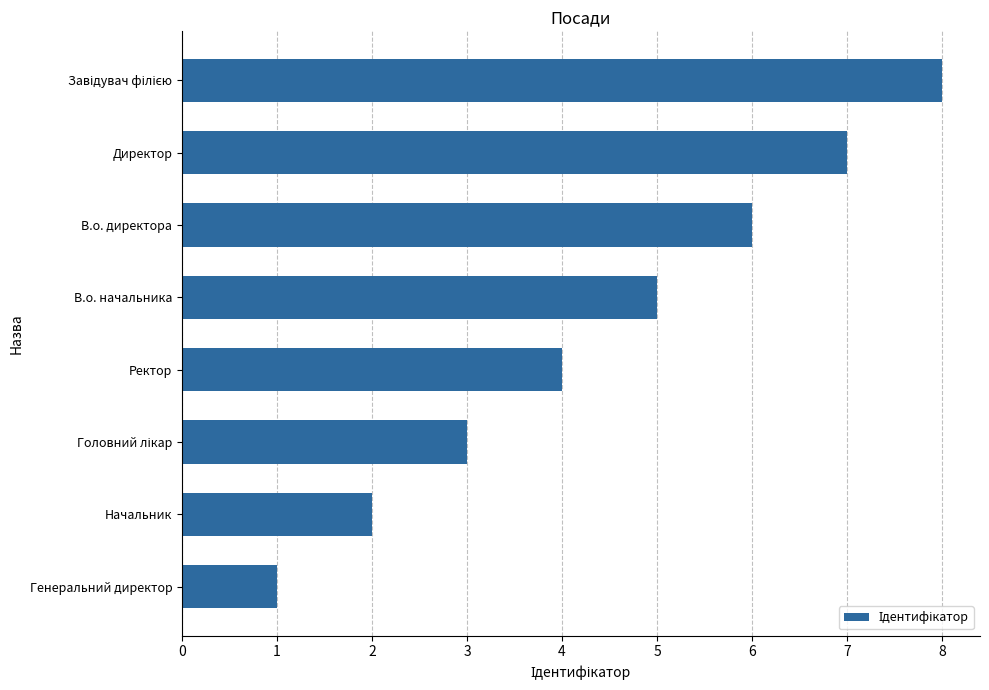

What is the difference between the maximum and minimum values?

7